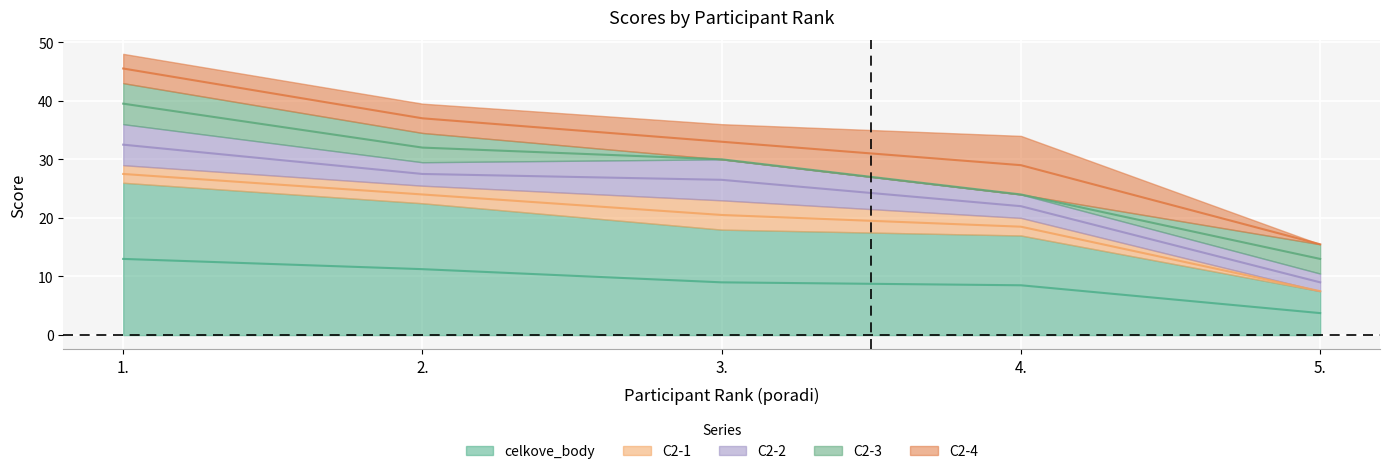

Is it true that C2-1 equals 3.0 at 1.?

True